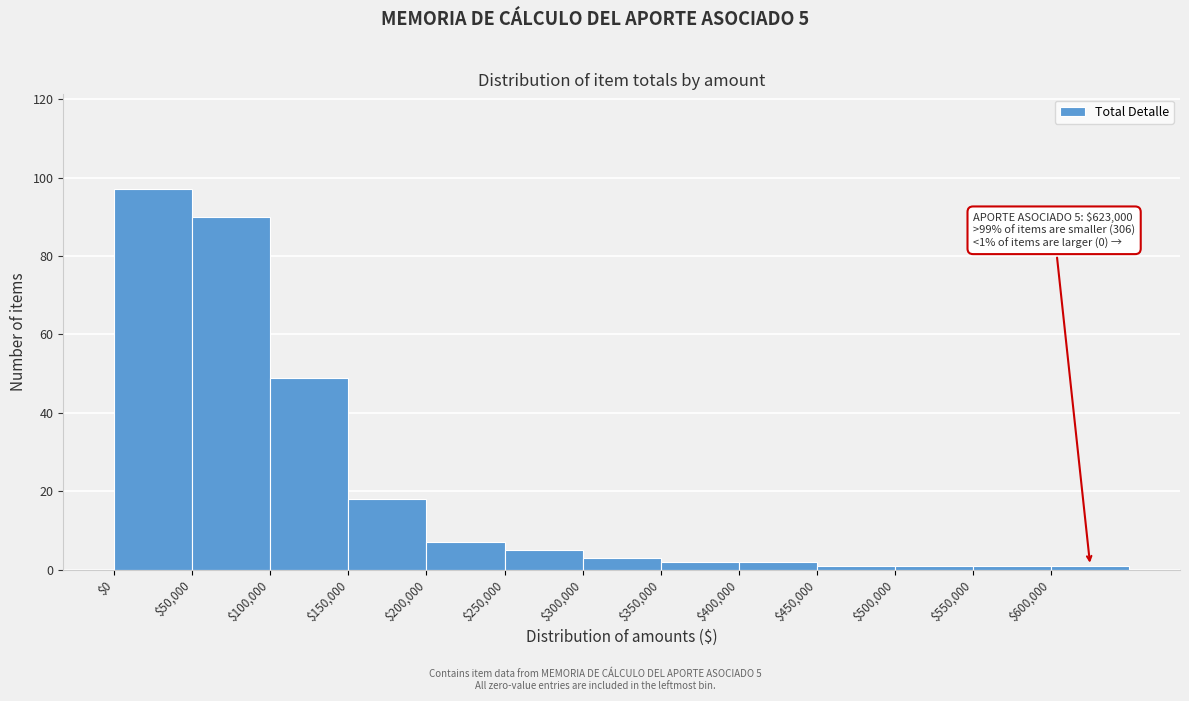

Which range on the x-axis has the tallest bar?

0 to 50000